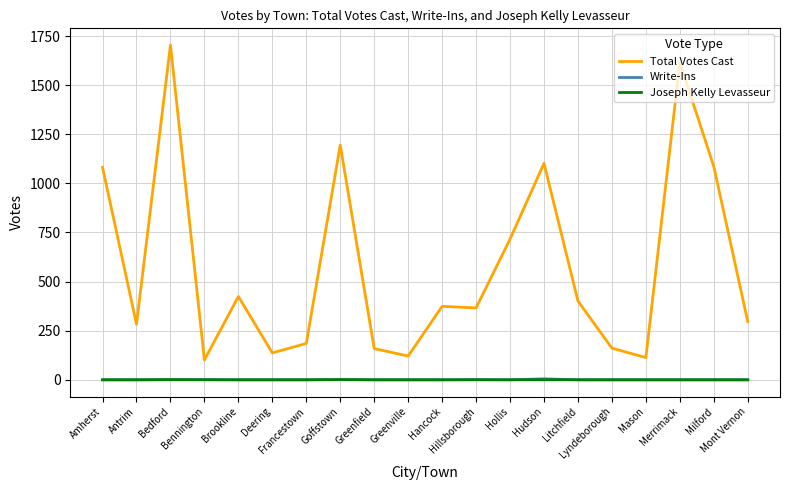

What is the difference between the maximum and minimum values in the Write-Ins series?

5